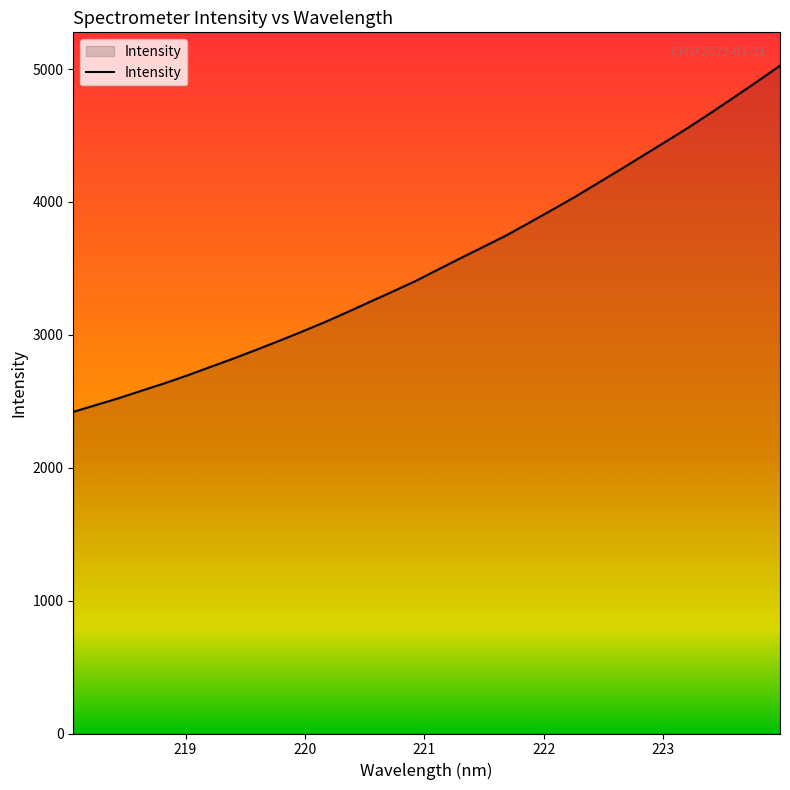

How many lines are shown in the chart?

1